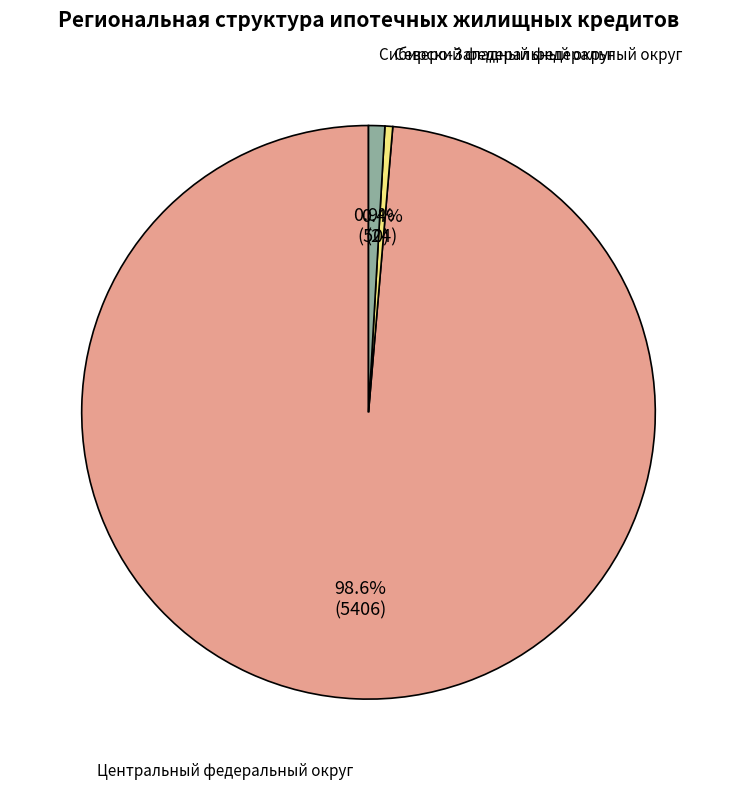

Does Центральный федеральный округ account for over 50% of the chart?

Yes